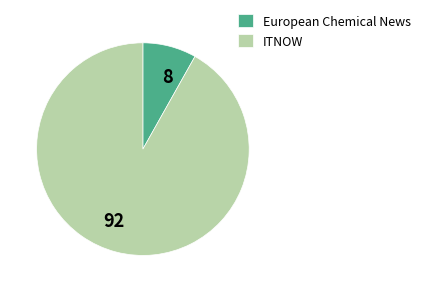

Between 92 and 8, which is larger?

92